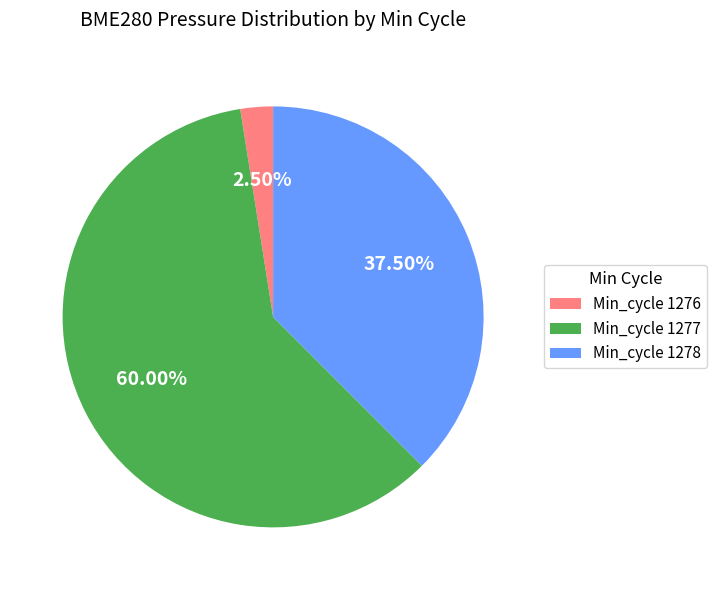

Combined, do Min_cycle 1277 and Min_cycle 1278 account for over 50%?

Yes